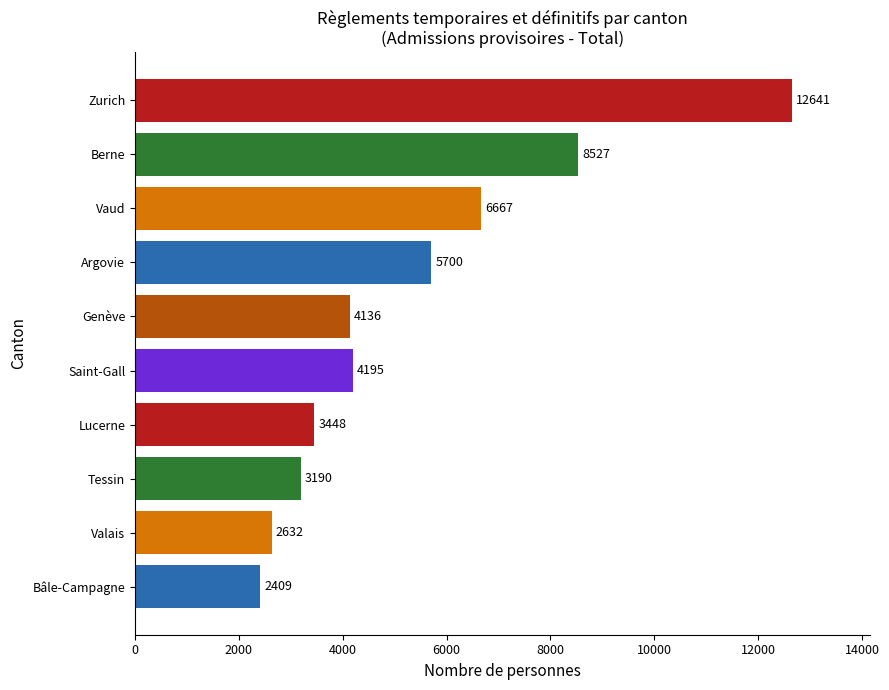

Which label corresponds to the largest value in the chart?

Zurich